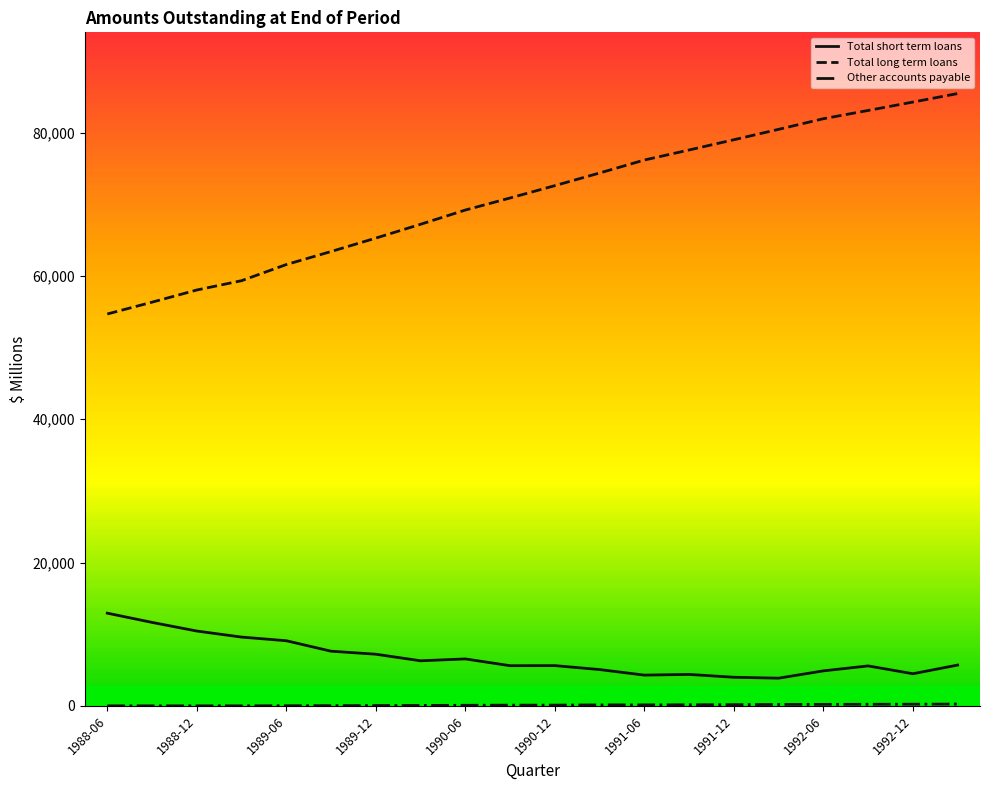

Which series has the largest total across all categories?

Total long term loans